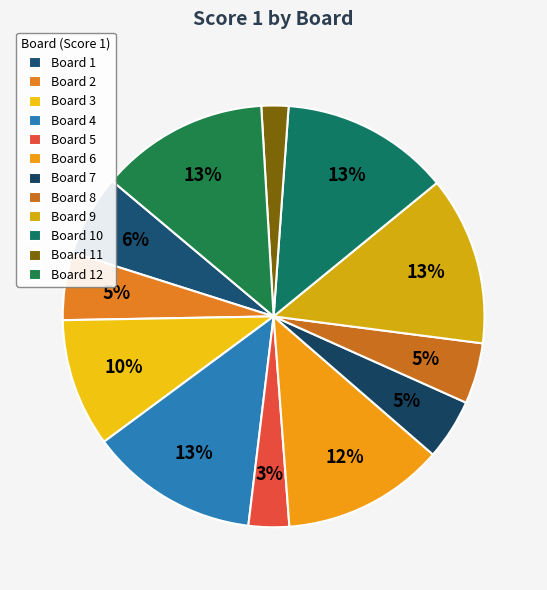

Is there a majority slice in this chart?

No